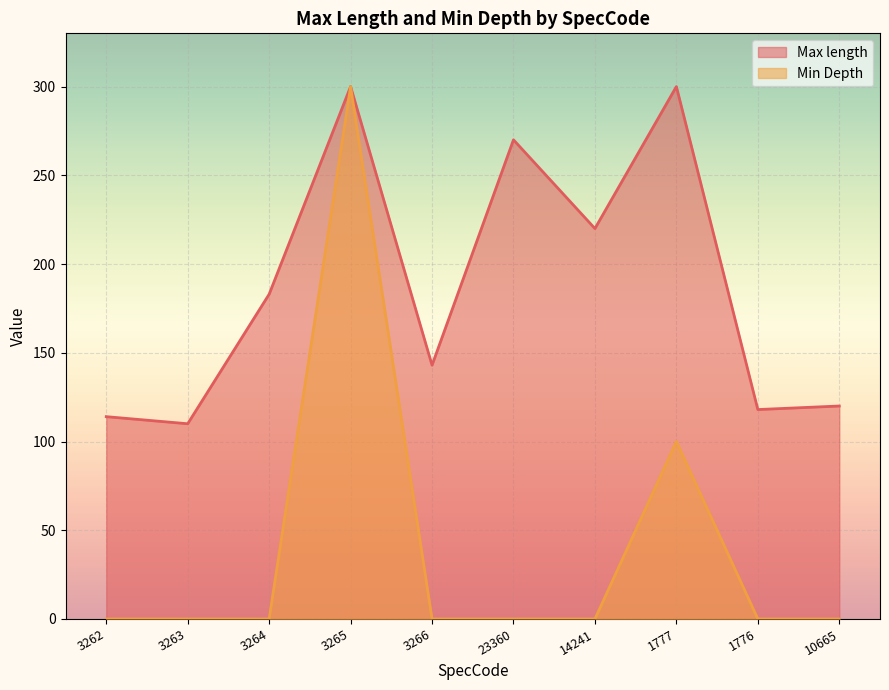

Reading right to left, what are all the values shown in this chart?

Max length: 10665=120	1776=118	1777=300	14241=220	23360=270	3266=143	3265=300	3264=183	3263=110	3262=114
Min Depth: 10665=0	1776=0	1777=100	14241=0	23360=0	3266=0	3265=300	3264=0	3263=0	3262=0